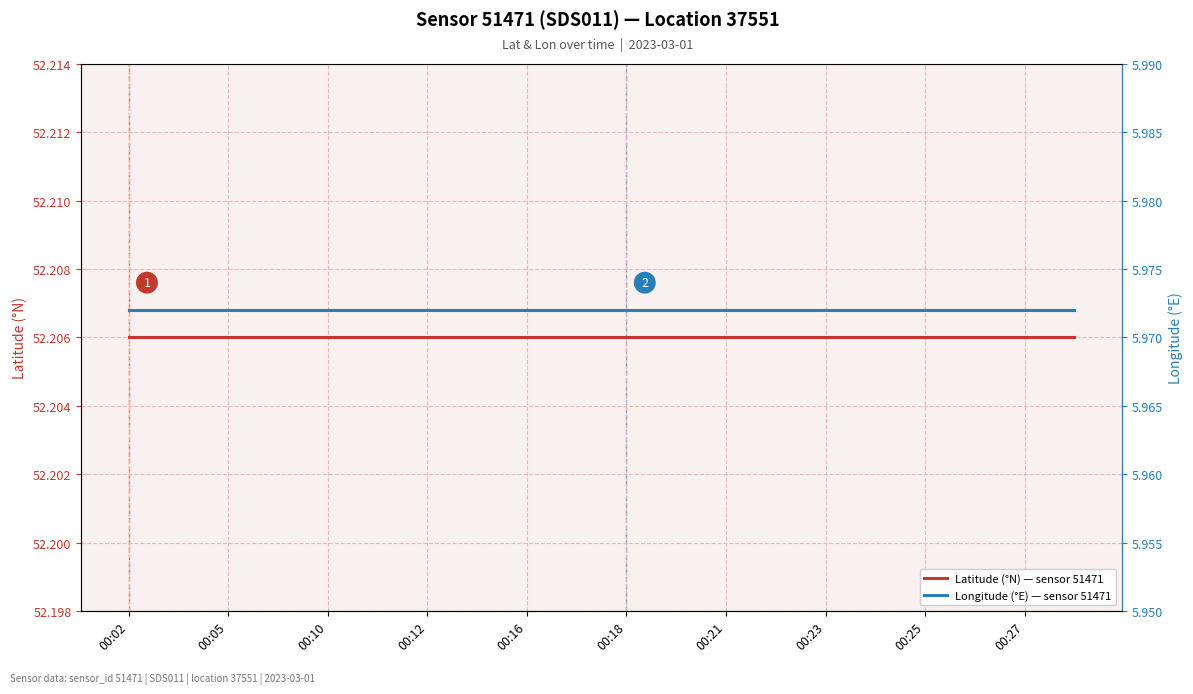

Reading left to right, list all the values displayed in this chart.

Latitude (°N) — sensor 51471: 52.2	52.2	52.2	52.2	52.2	52.2	52.2	52.2	52.2	52.2	52.2	52.2	52.2	52.2	52.2	52.2	52.2	52.2	52.2	52.2
Longitude (°E) — sensor 51471: 6.0	6.0	6.0	6.0	6.0	6.0	6.0	6.0	6.0	6.0	6.0	6.0	6.0	6.0	6.0	6.0	6.0	6.0	6.0	6.0